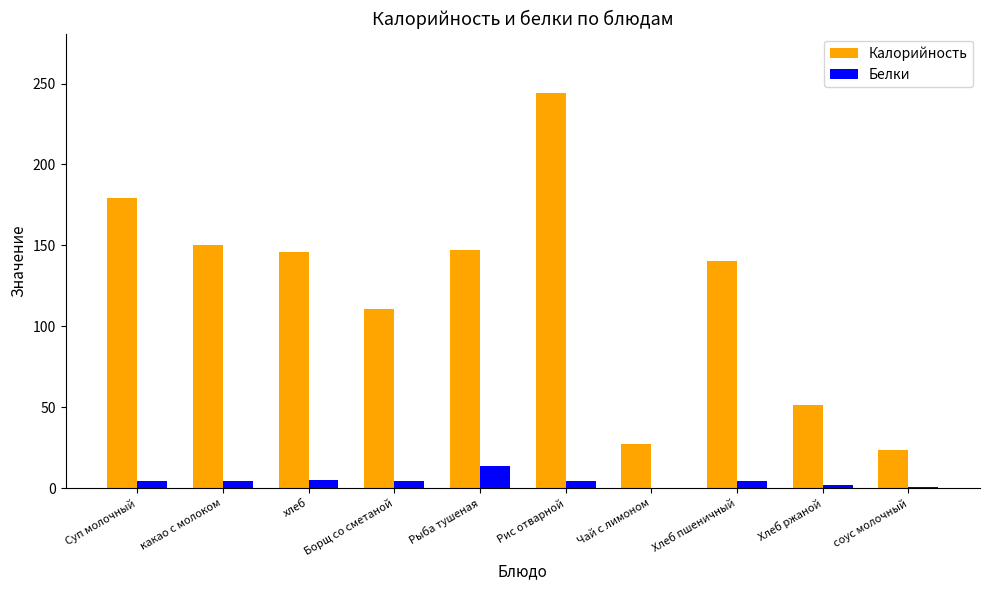

What is the maximum value shown in the chart?

244.2